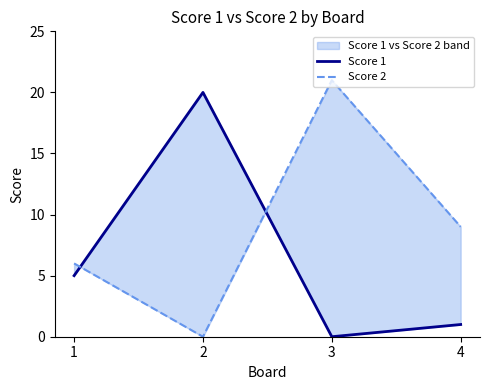

What is the total value across all series at 1?

11